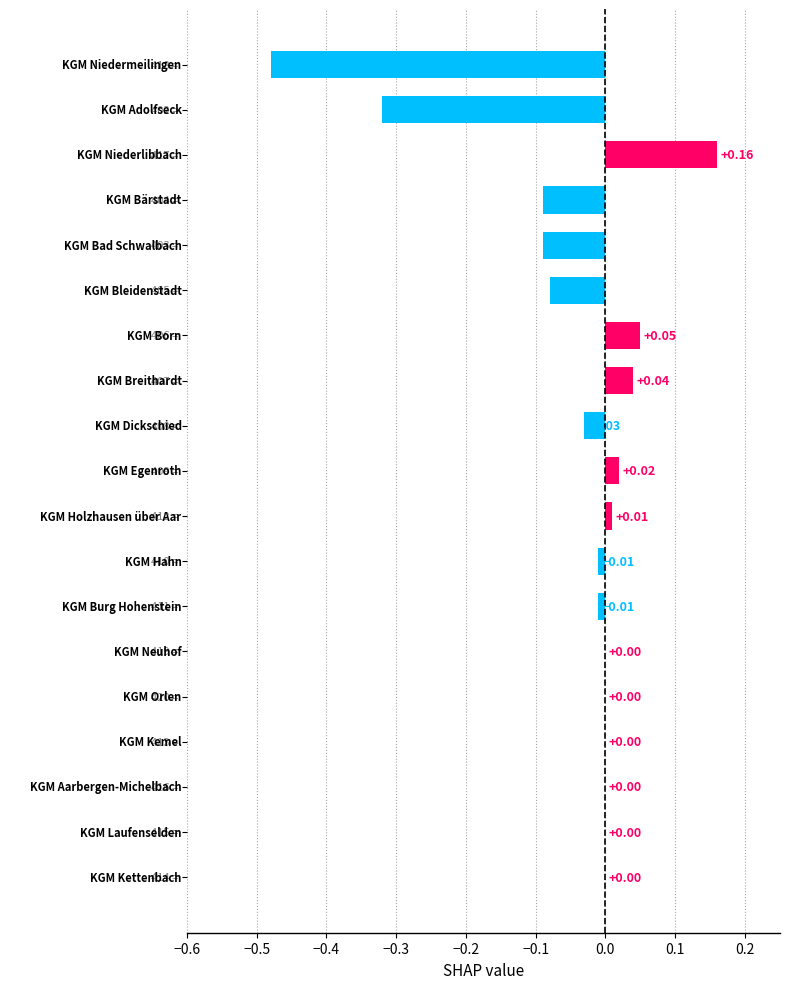

How many categories are shown in the chart?

19